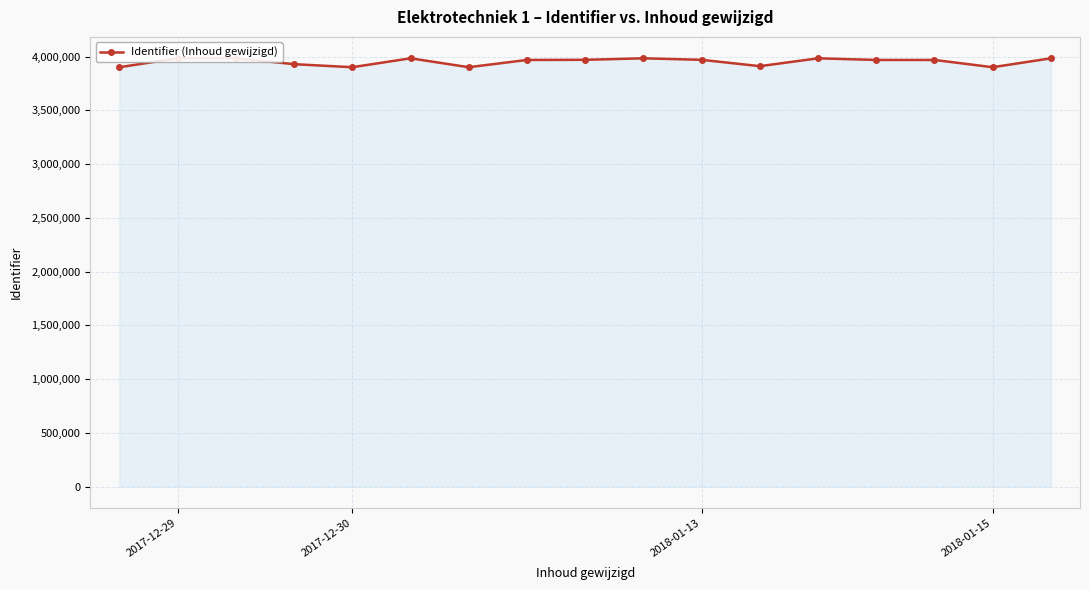

What is the value of the 11th point from the left?

3971252